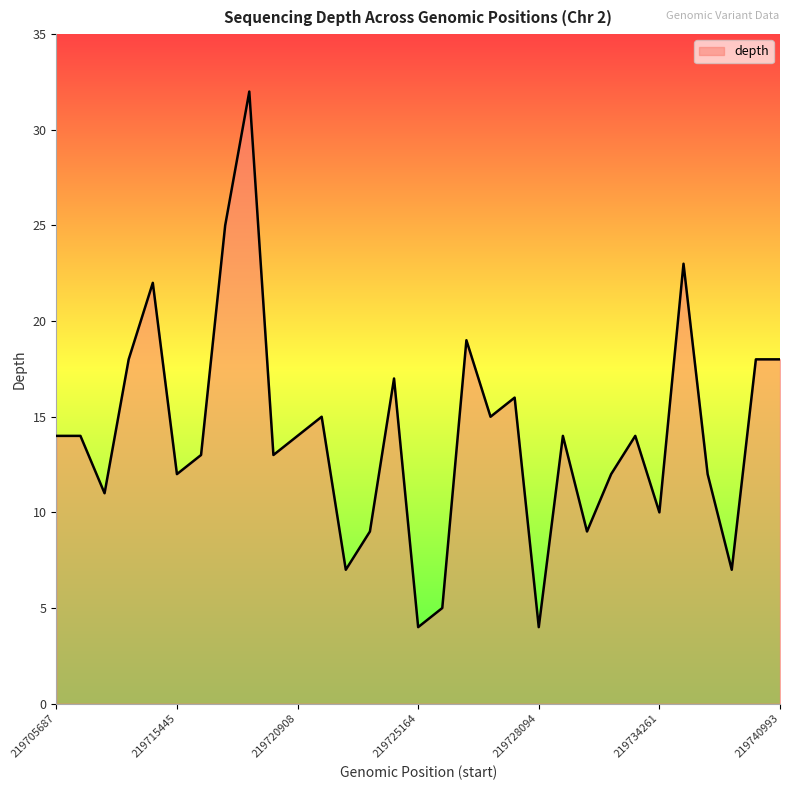

What is the greatest value displayed?

32